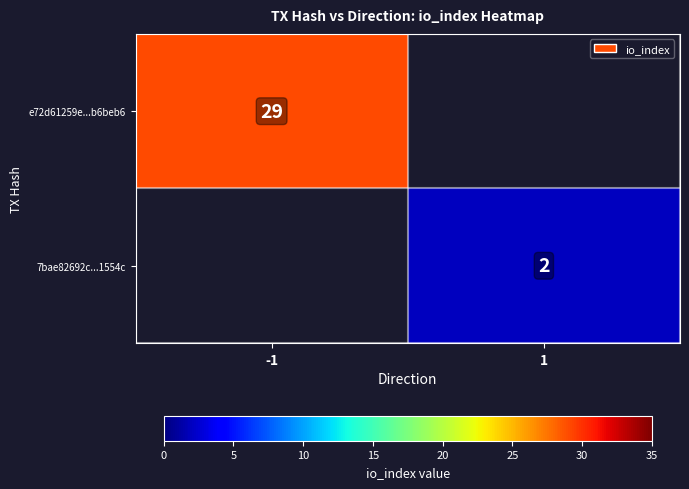

The 7bae82692c...1554c series shows 3 at 1. True or false?

False